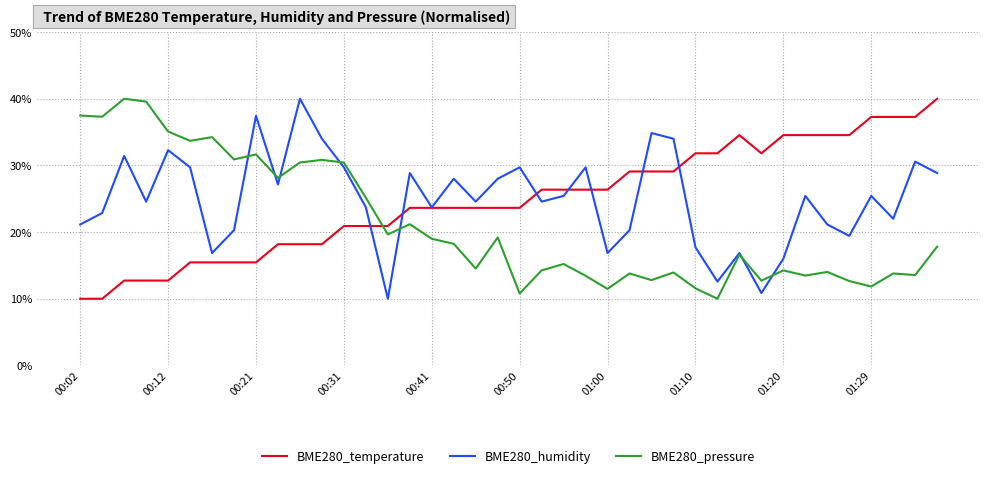

What is the minimum value shown in the chart?

10.0